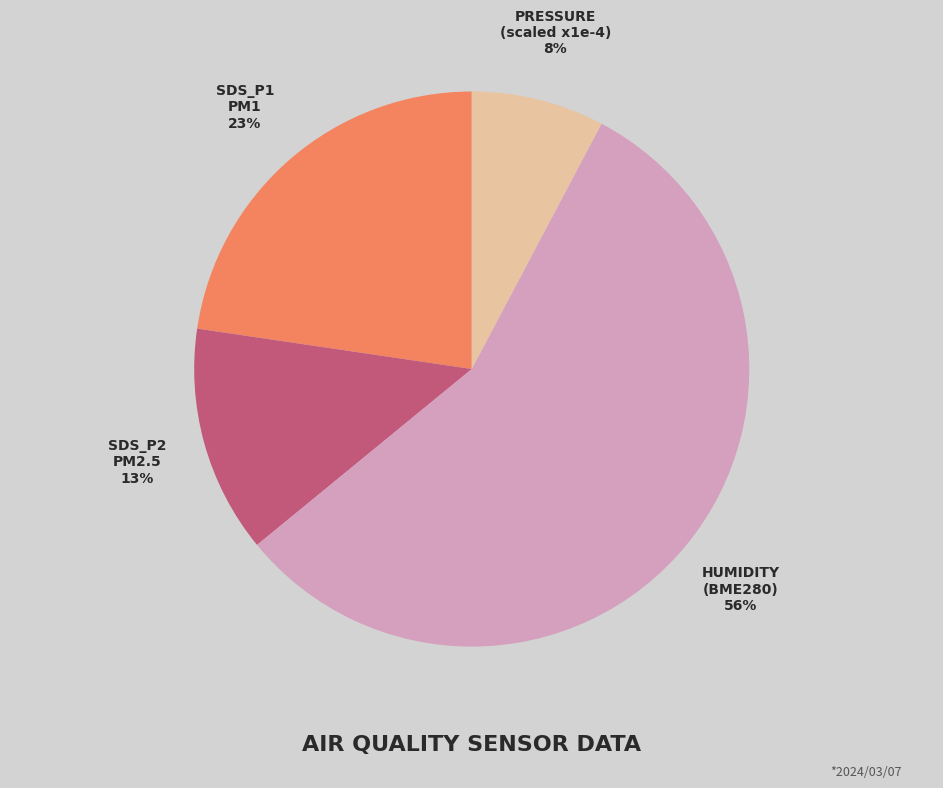

Does HUMIDITY (BME280) account for over 50% of the chart?

Yes